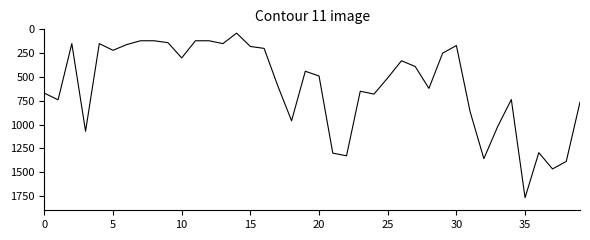

What is the smallest value displayed?

40